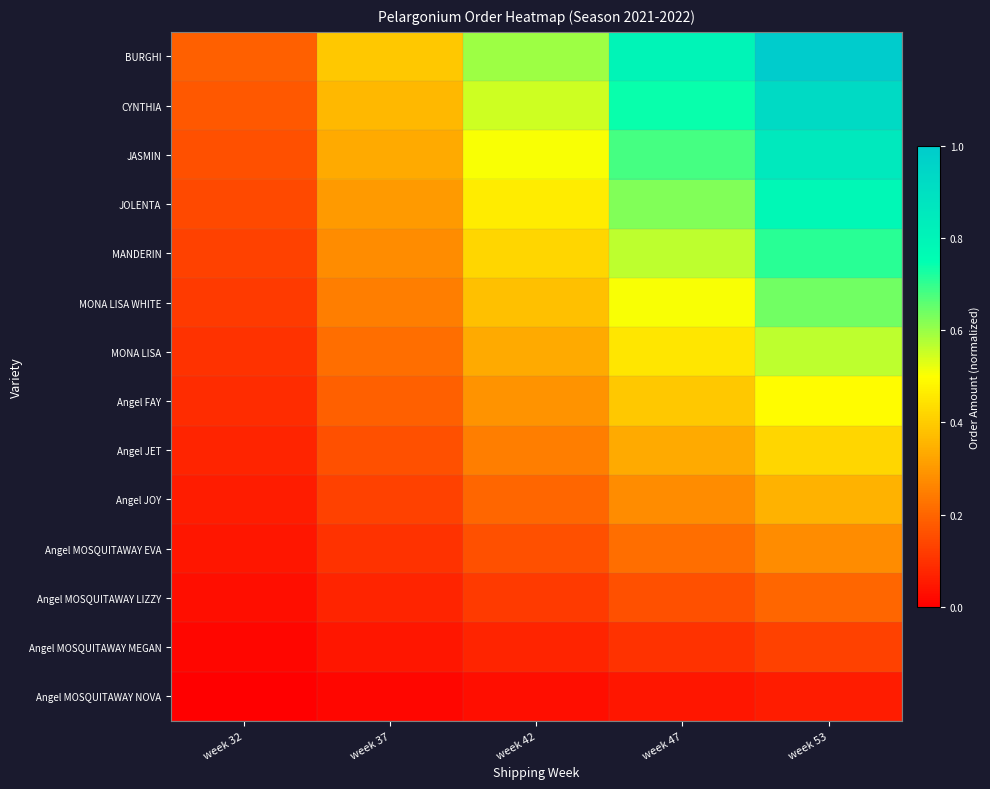

Which category has the highest value across all series?

week 53